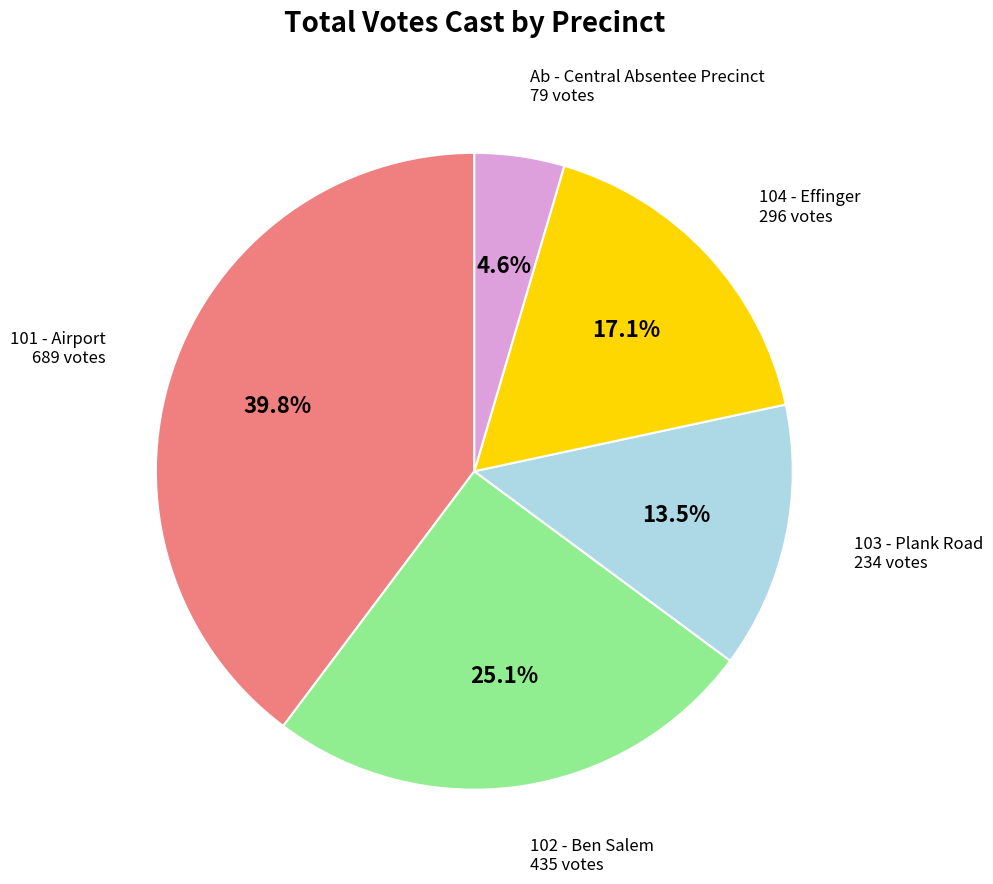

Rank the categories by value from highest to lowest.

101 - Airport, 102 - Ben Salem, 104 - Effinger, 103 - Plank Road, Ab - Central Absentee Precinct